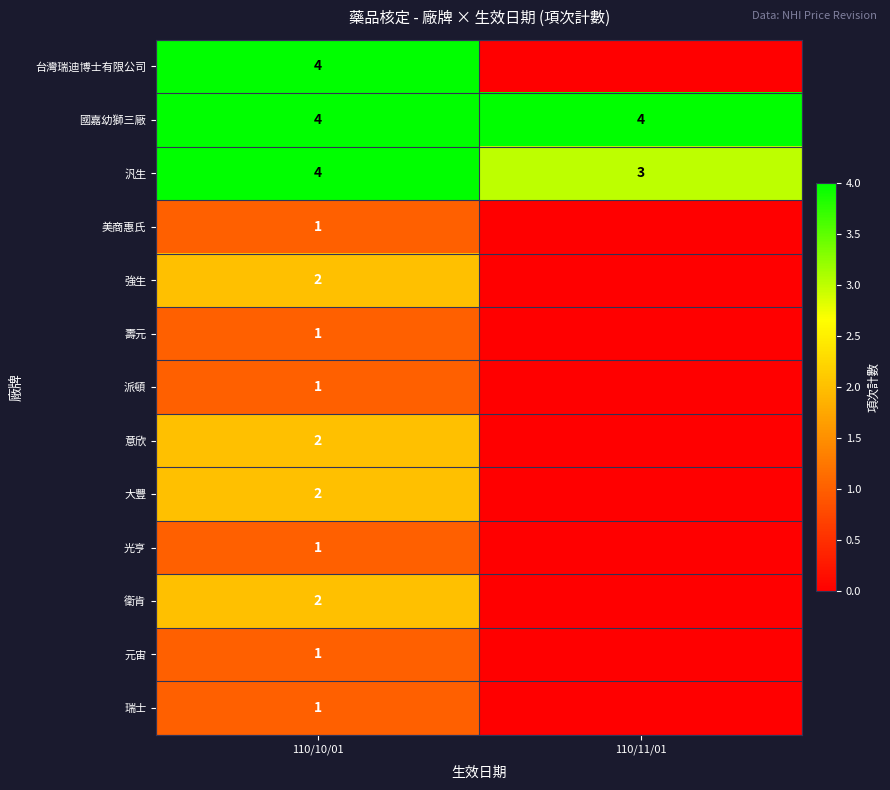

What is the difference between the highest and lowest values at 110/11/01?

4